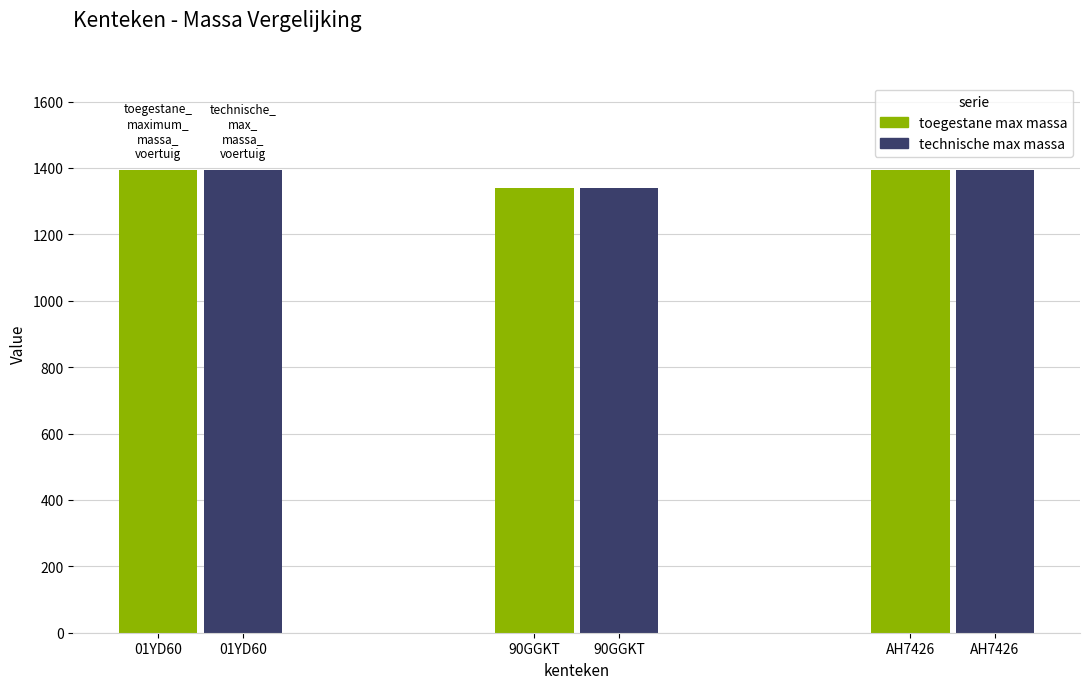

Rank the categories by technische_max_massa_voertuig value from lowest to highest.

90GGKT, 01YD60, AH7426